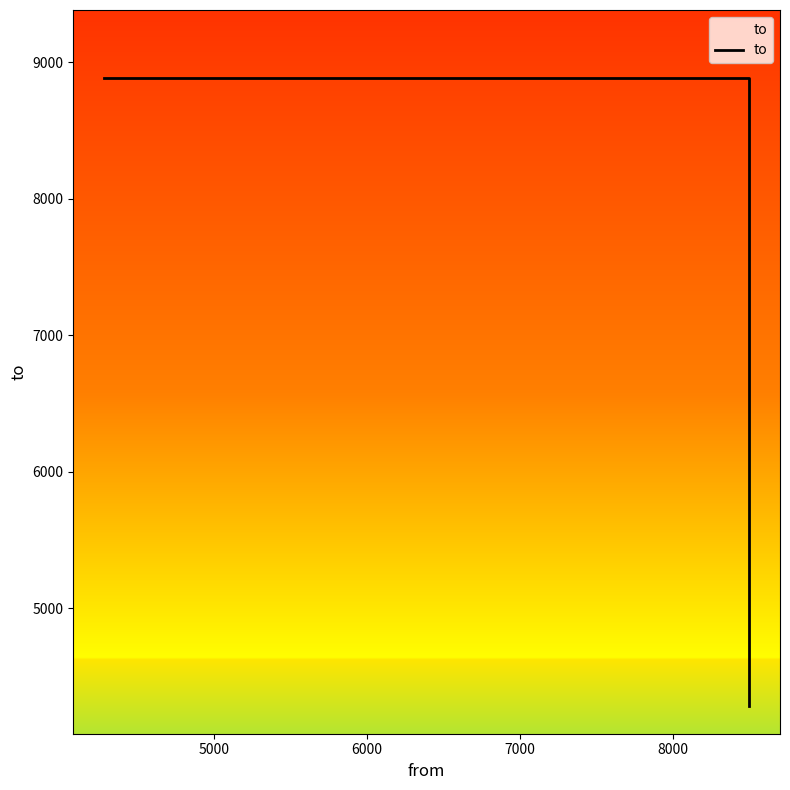

How many lines are shown in the chart?

1